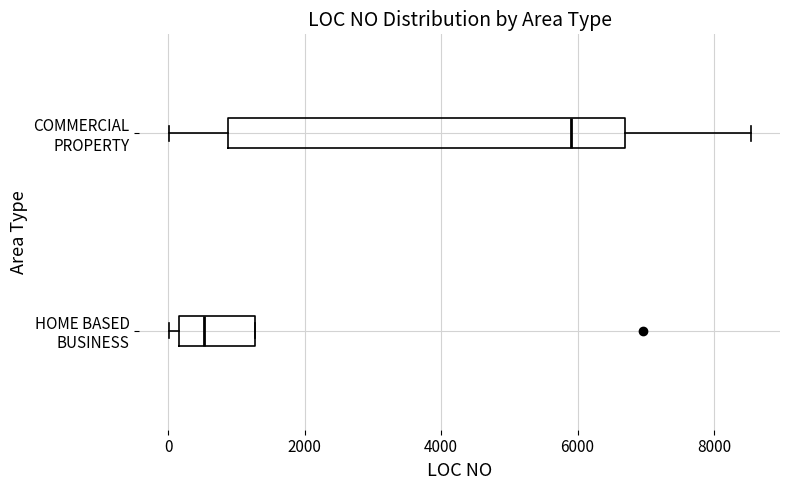

Which box is the widest, from its left edge to its right edge?

COMMERCIAL PROPERTY